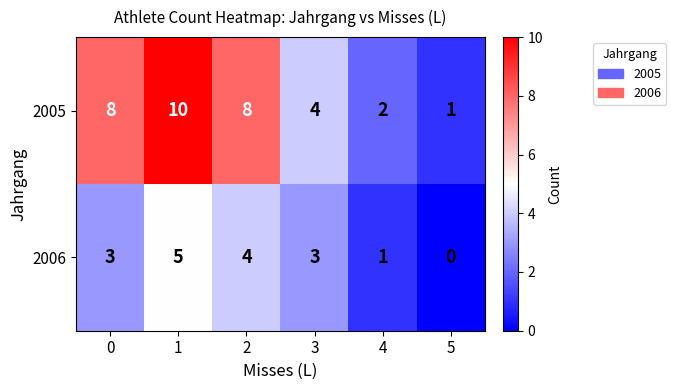

Count the 2006 values in the range 1 to 4.

4